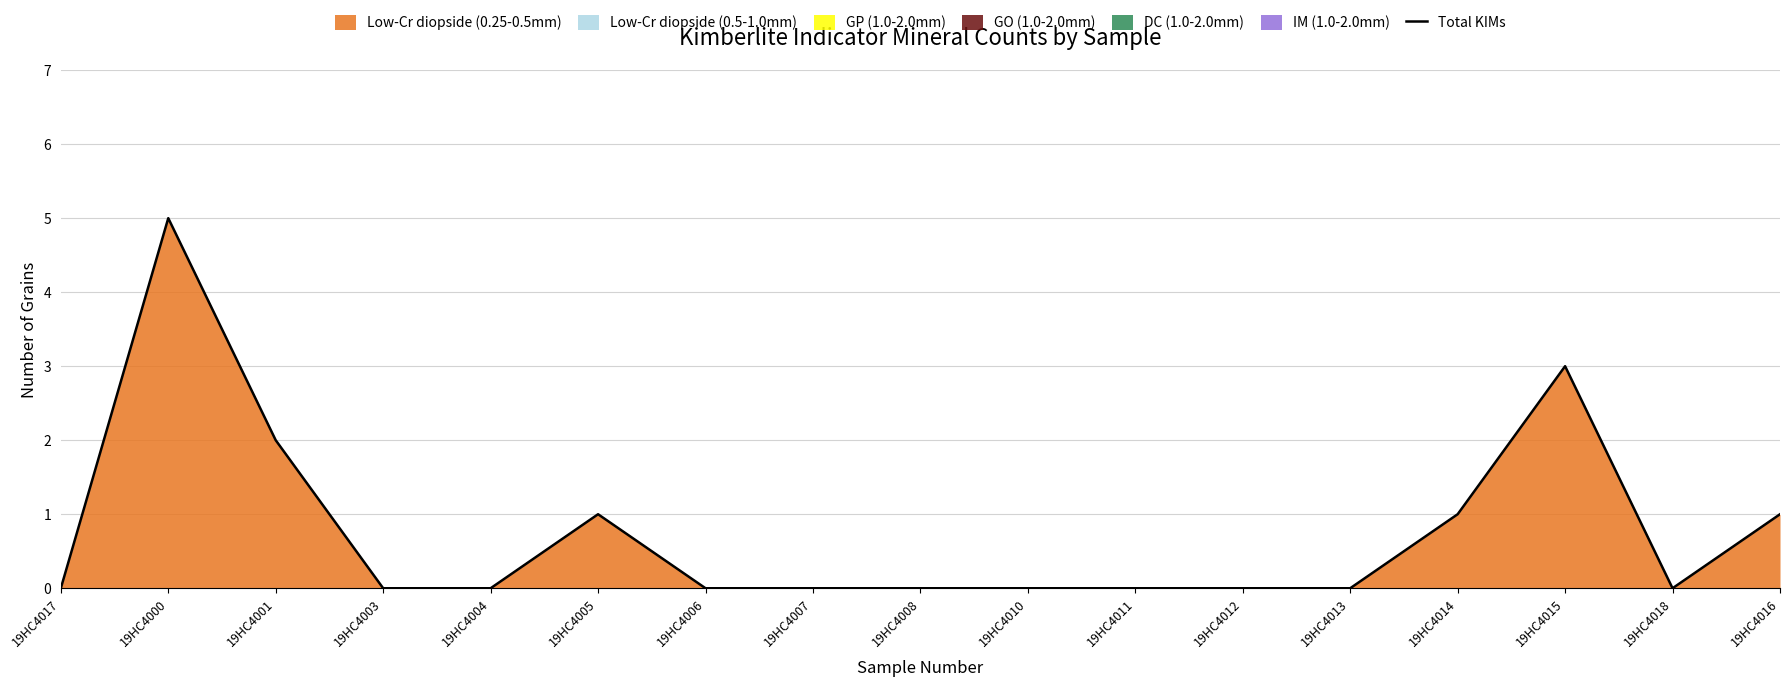

True or false: the data shows 2 at 19HC4010.

False